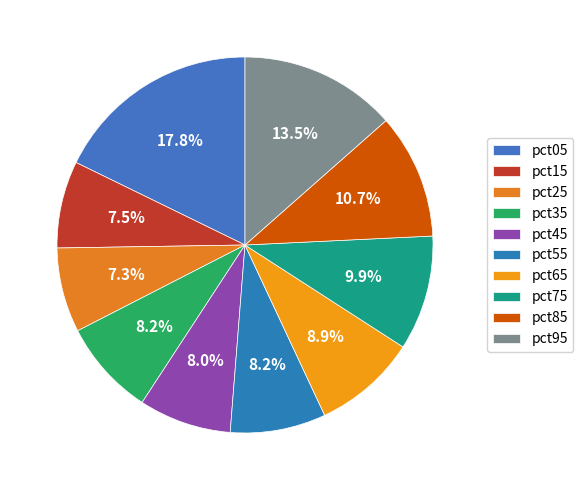

Count the number of slices in the pie.

10